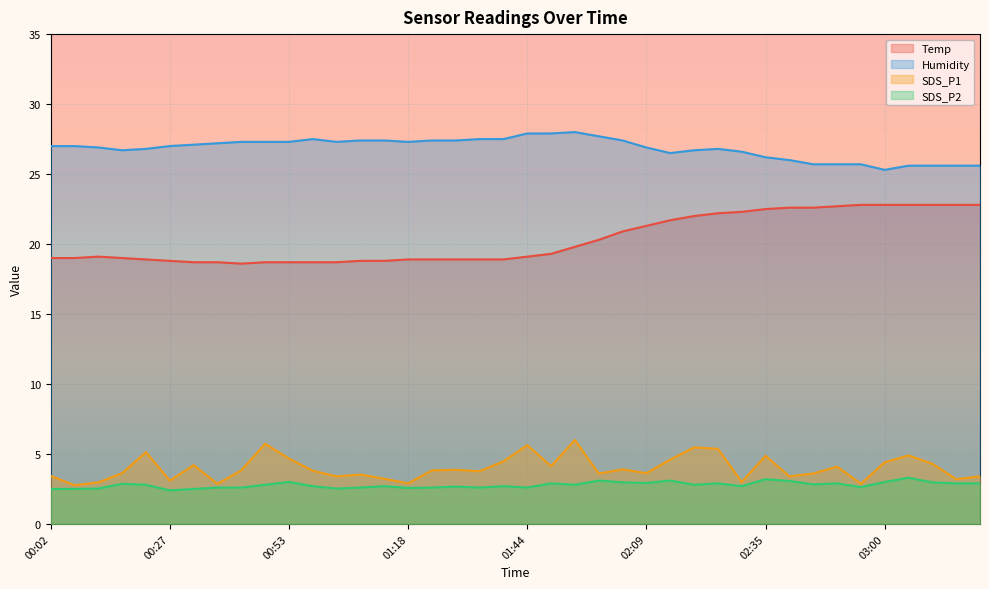

Rank the categories by Temp value from lowest to highest.

00:42, 00:32, 00:37, 00:47, 00:53, 00:58, 01:03, 00:27, 01:08, 01:13, 00:22, 01:18, 01:23, 01:28, 01:34, 01:39, 00:02, 00:07, 00:17, 00:12, 01:44, 01:49, 01:54, 01:59, 02:04, 02:09, 02:14, 02:20, 02:25, 02:30, 02:35, 02:40, 02:45, 02:50, 02:55, 03:00, 03:06, 03:11, 03:16, 03:21